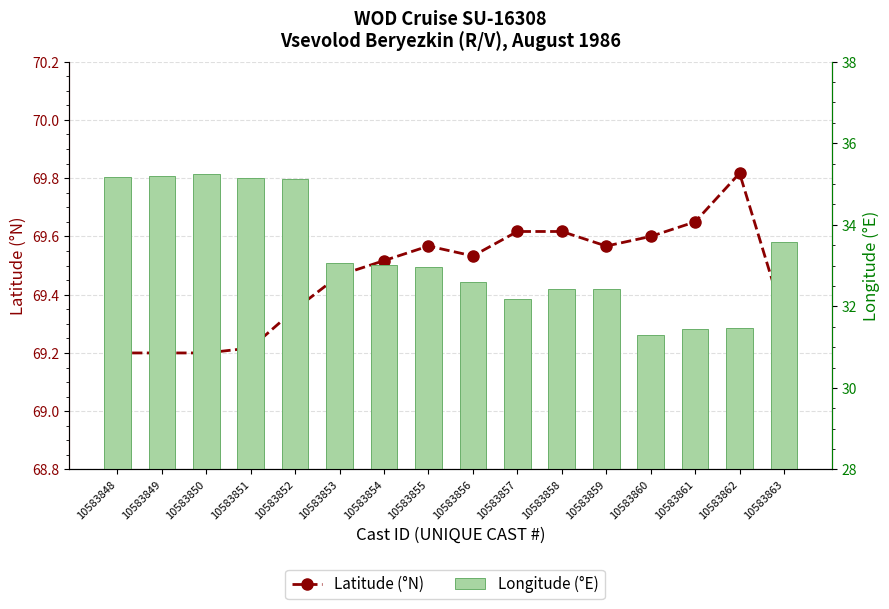

Rank the categories by Longitude (°E) value from highest to lowest.

10583850, 10583849, 10583848, 10583851, 10583852, 10583863, 10583853, 10583854, 10583855, 10583856, 10583858, 10583859, 10583857, 10583862, 10583861, 10583860